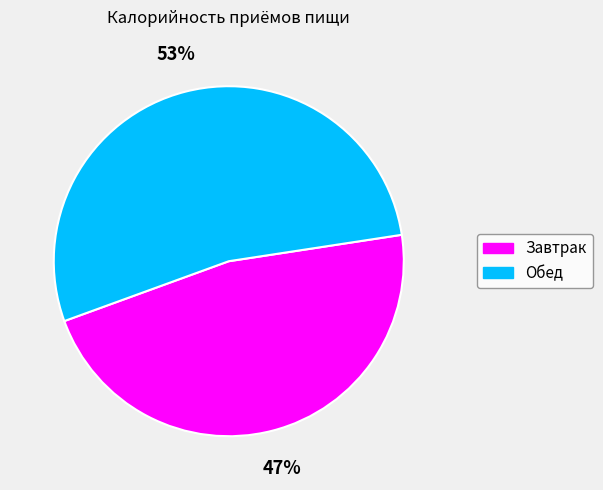

Do Завтрак and Обед together represent more than half of the pie?

Yes